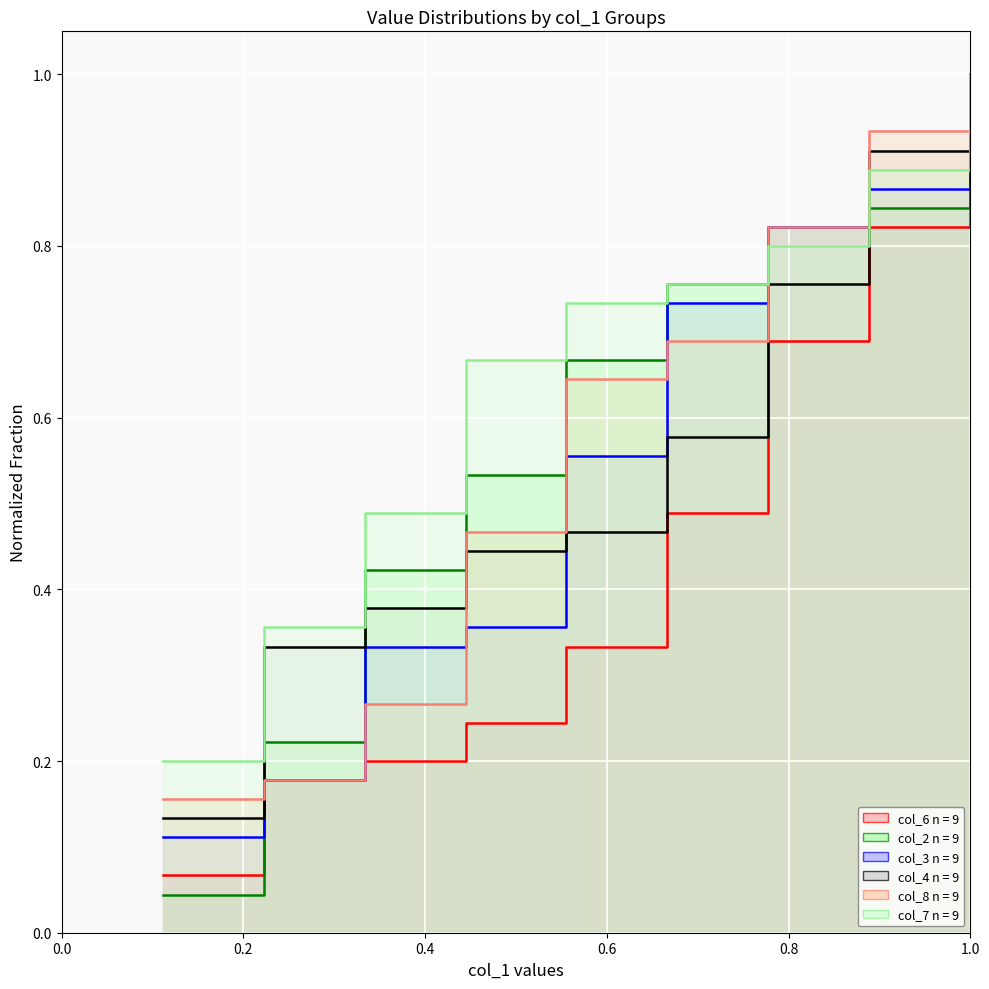

Reading right to left, extract all data points from this chart.

col_6 line: 1.0	0.8	0.7	0.5	0.3	0.2	0.2	0.2	0.1
col_2 line: 1.0	0.8	0.8	0.8	0.7	0.5	0.4	0.2	0.0
col_3 line: 1.0	0.9	0.8	0.7	0.6	0.4	0.3	0.2	0.1
col_4 line: 1.0	0.9	0.8	0.6	0.5	0.4	0.4	0.3	0.1
col_8 line: 1.0	0.9	0.8	0.7	0.6	0.5	0.3	0.2	0.2
col_7 line: 1.0	0.9	0.8	0.8	0.7	0.7	0.5	0.4	0.2